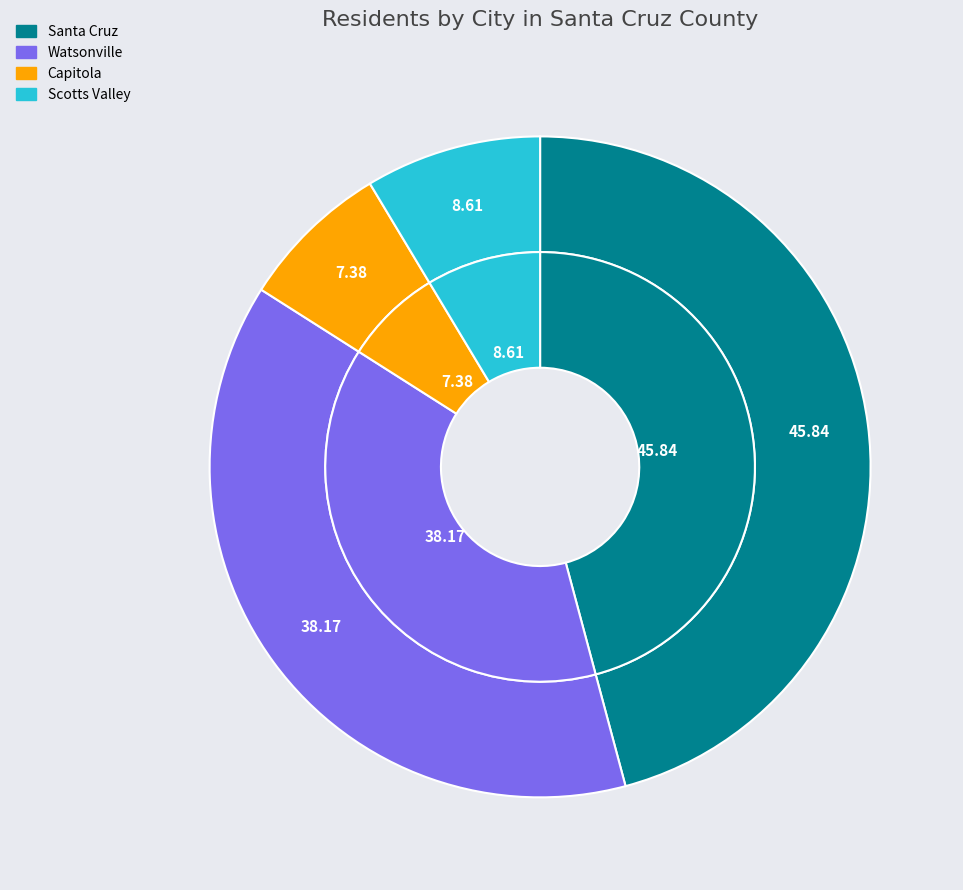

To the nearest percent, what is the difference between the Santa Cruz and Capitola slice percentages?

38%